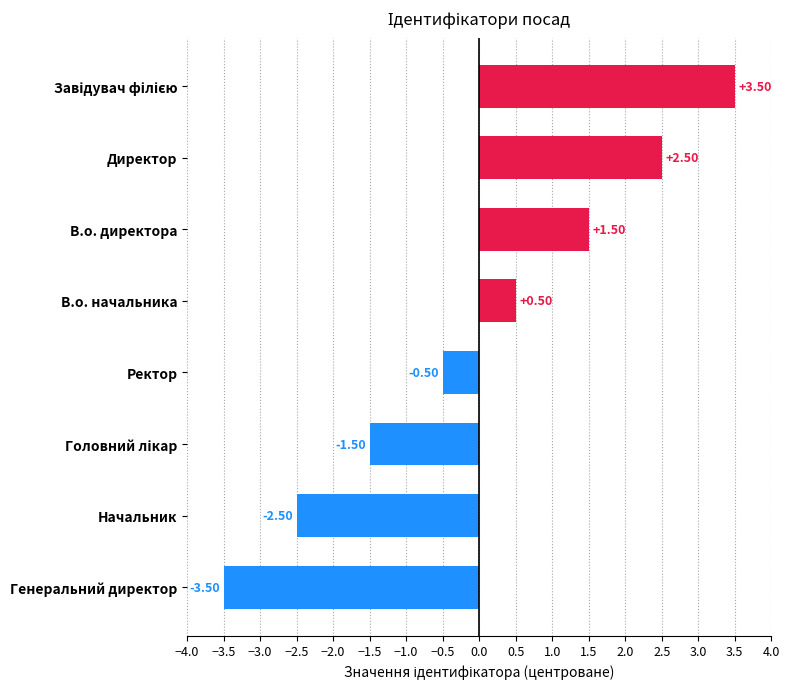

How many values are below zero?

4